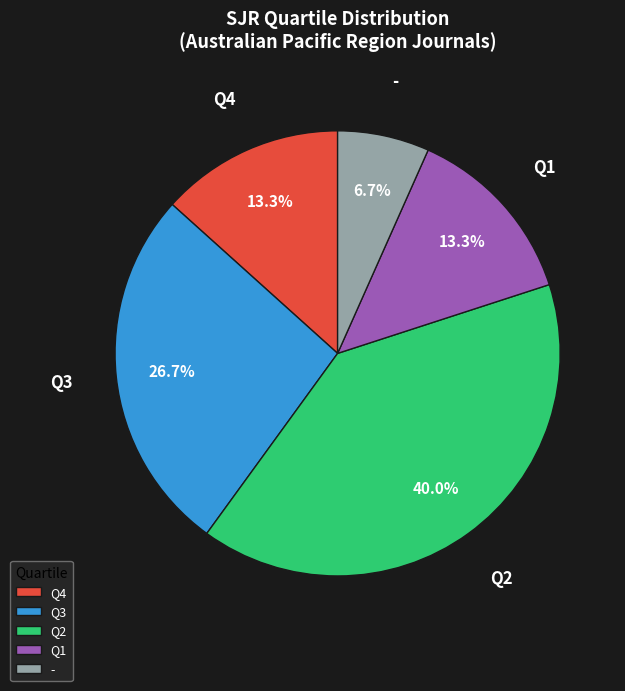

The Q4 slice represents 13% of the pie. True or false?

True